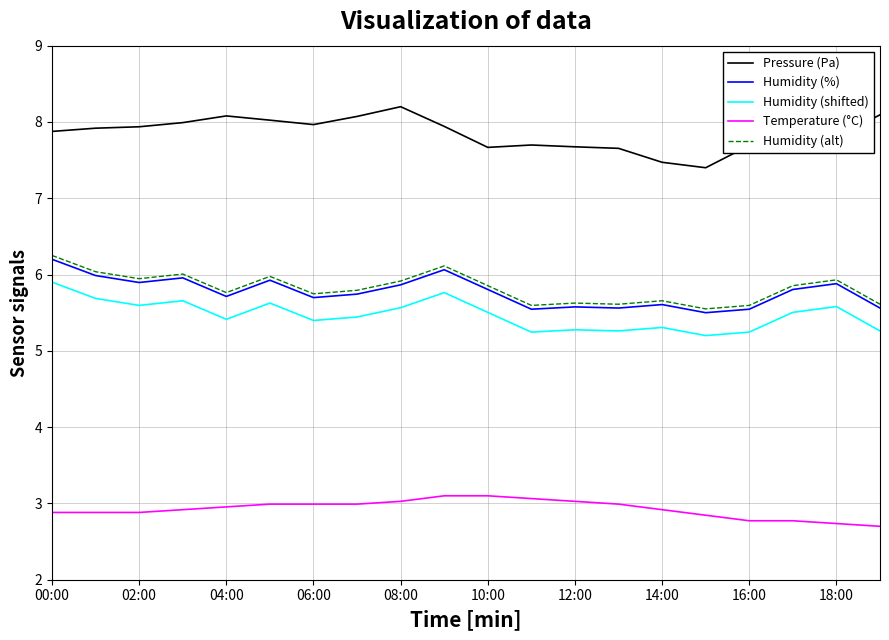

True or false: Humidity (%) and Humidity (shifted) intersect in this chart.

False